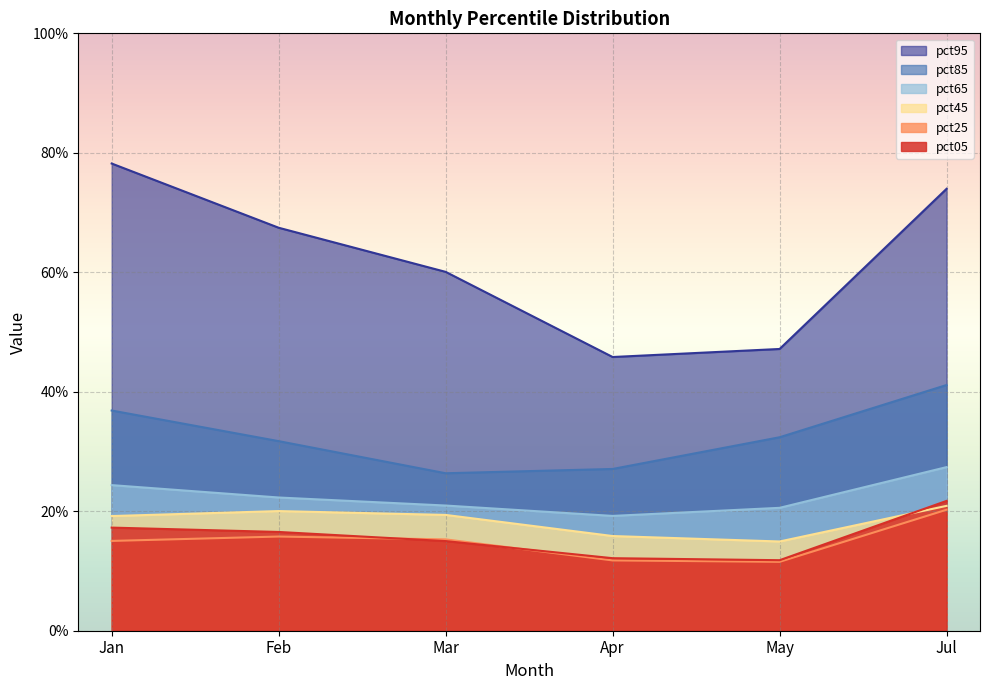

True or false: pct25 and pct85 cross at least once.

False